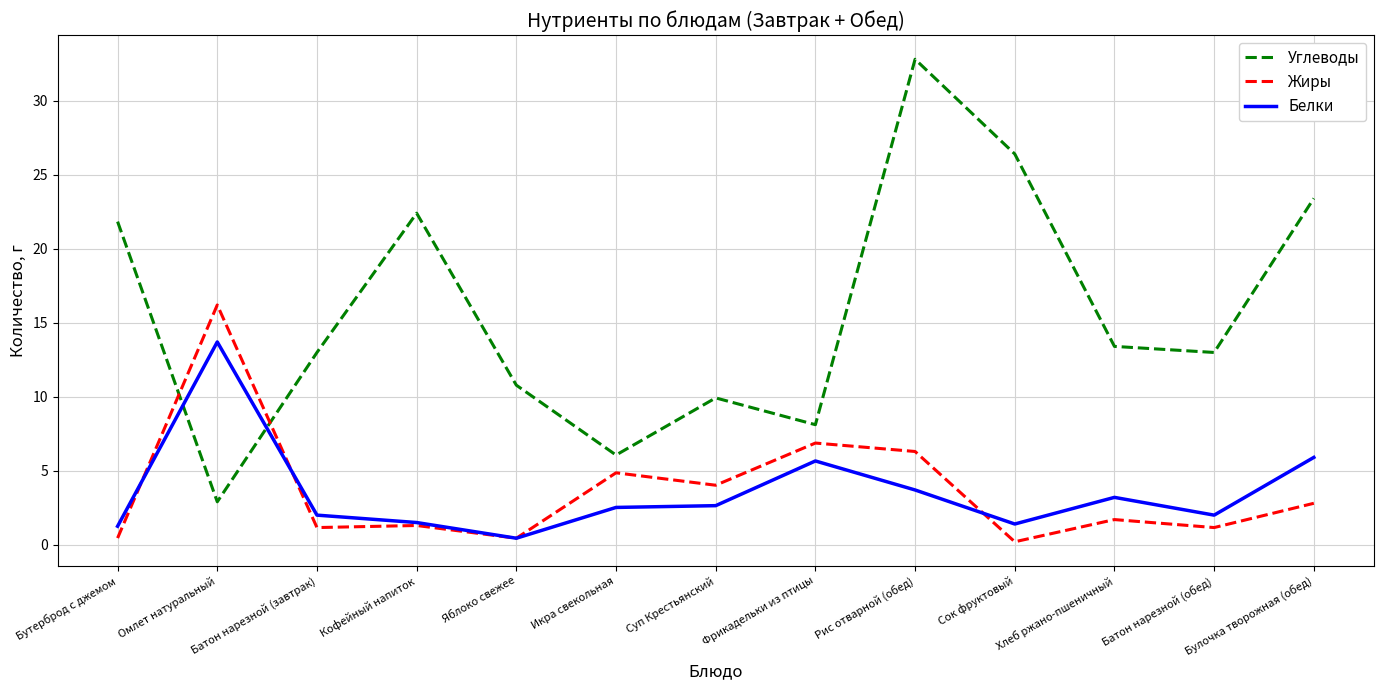

Where do Жиры and Белки first cross each other?

Бутерброд с джемом and Омлет натуральный